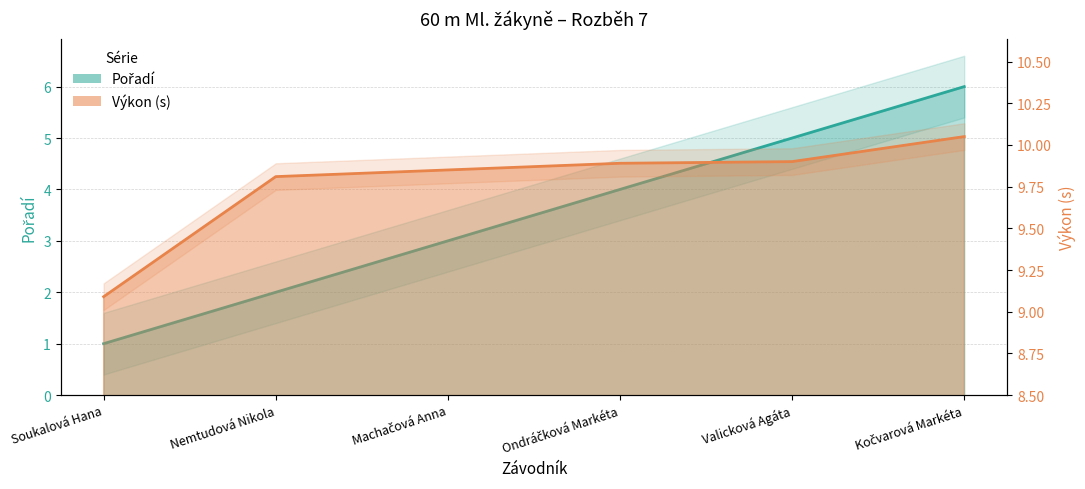

Rank the categories by Výkon value from highest to lowest.

Kočvarová Markéta, Valicková Agáta, Ondráčková Markéta, Machačová Anna, Nemtudová Nikola, Soukalová Hana